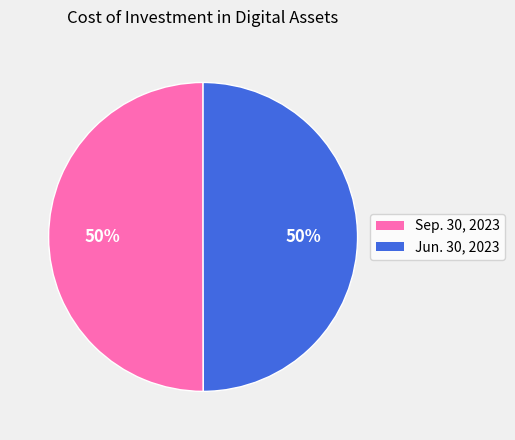

Do Sep. 30, 2023 and Jun. 30, 2023 together represent more than half of the pie?

Yes